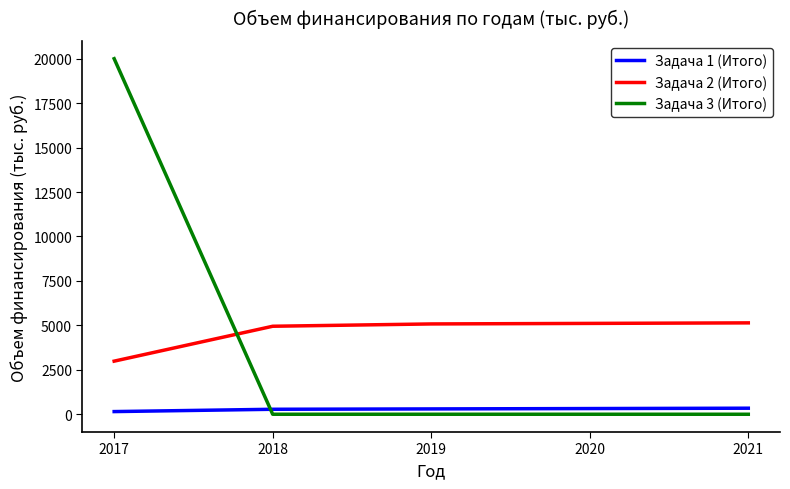

After their last crossing, which series has the higher values: Задача 1 (Итого) or Задача 3 (Итого)?

Задача 1 (Итого)